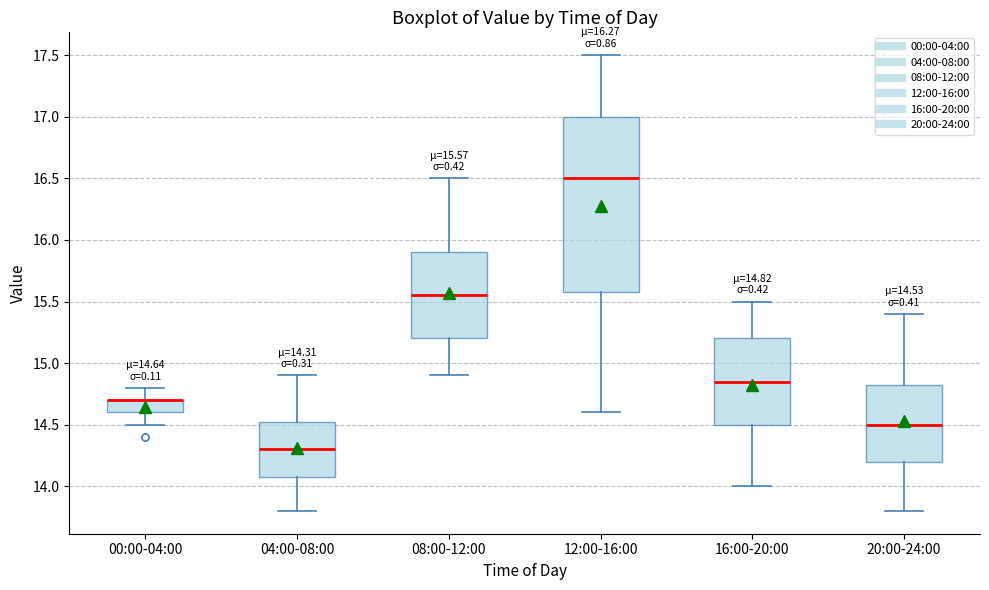

Comparing the boxes themselves (not the whiskers), which one is the tallest?

12:00-16:00